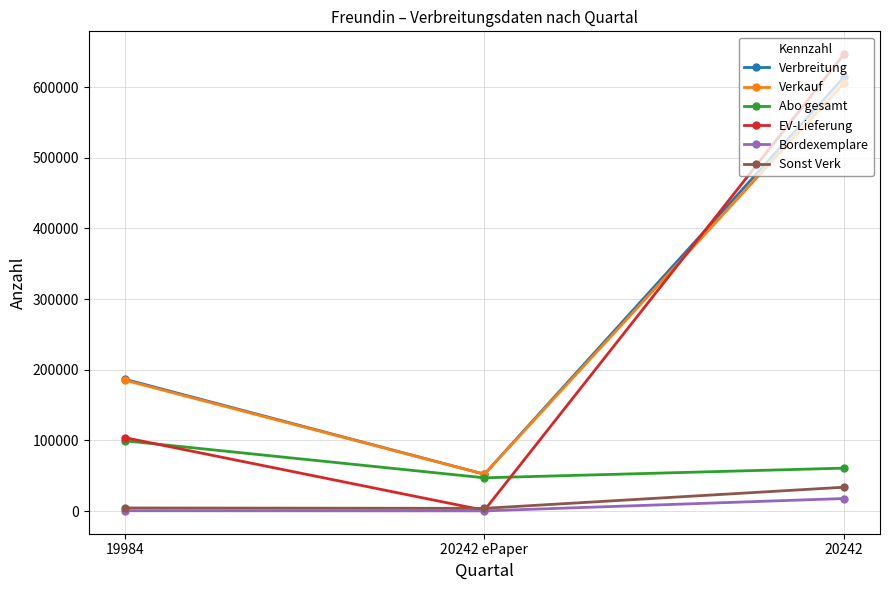

Which series has the widest spread of values?

EV-Lieferung